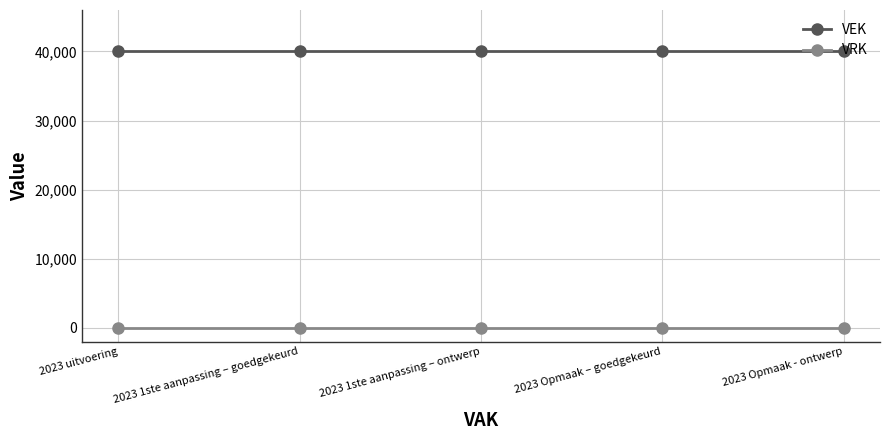

True or false: VEK and VRK intersect in this chart.

False